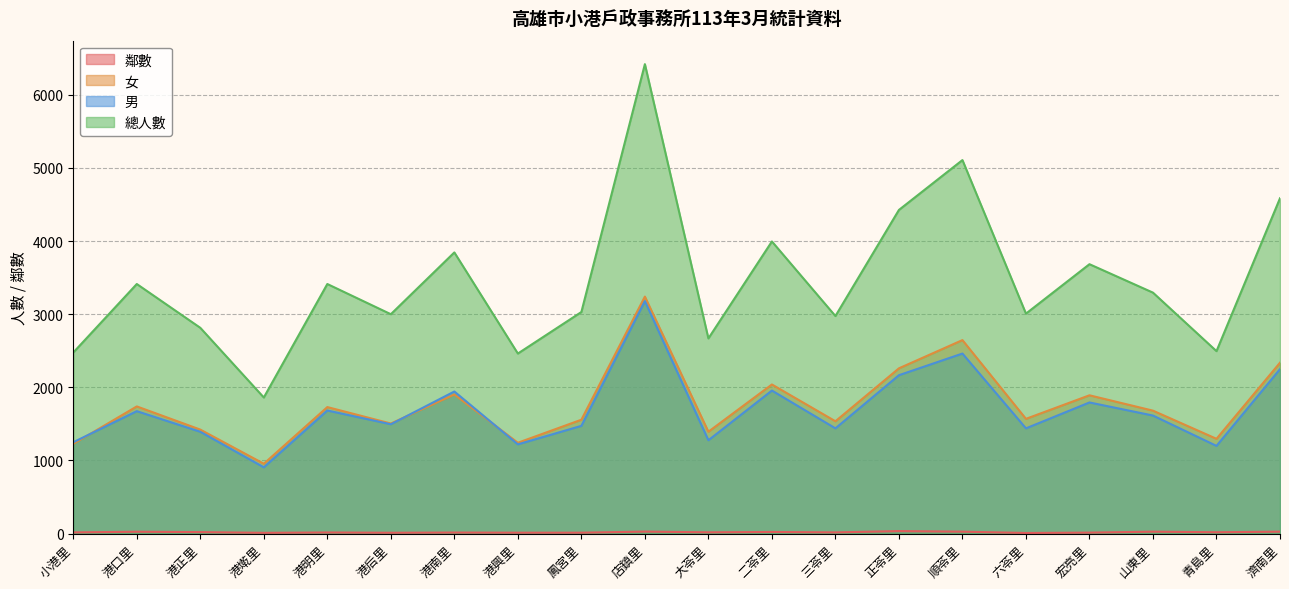

At which category does the chart reach its peak across all series?

店鎮里